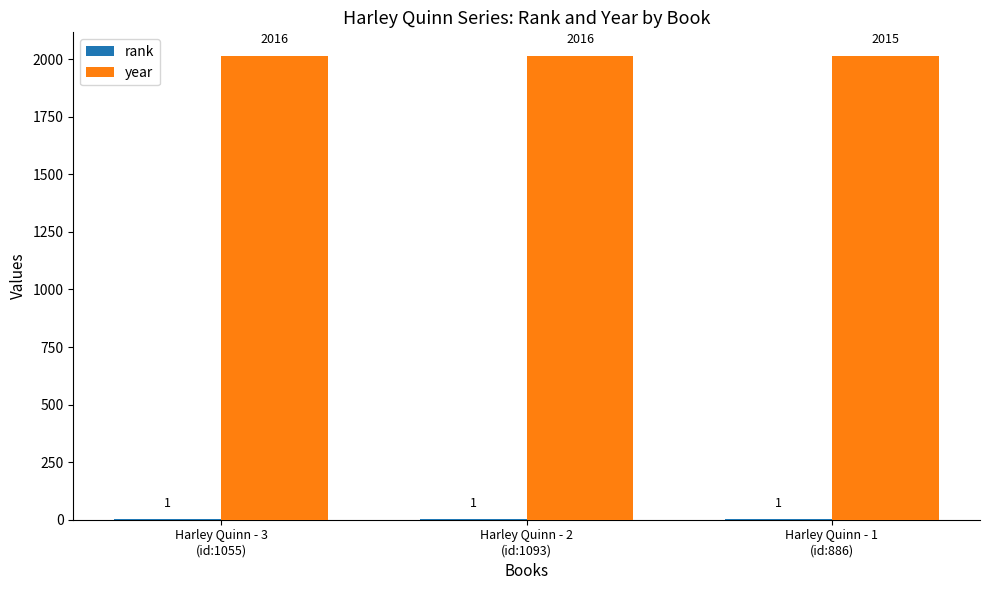

Which series has the largest total across all categories?

year